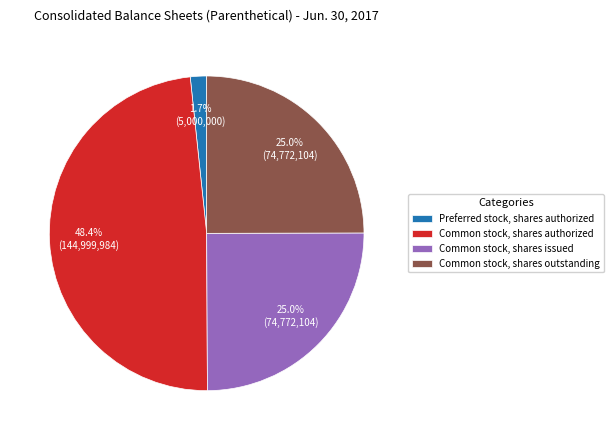

How much of the chart is everything except Common stock, shares outstanding?

75.0%